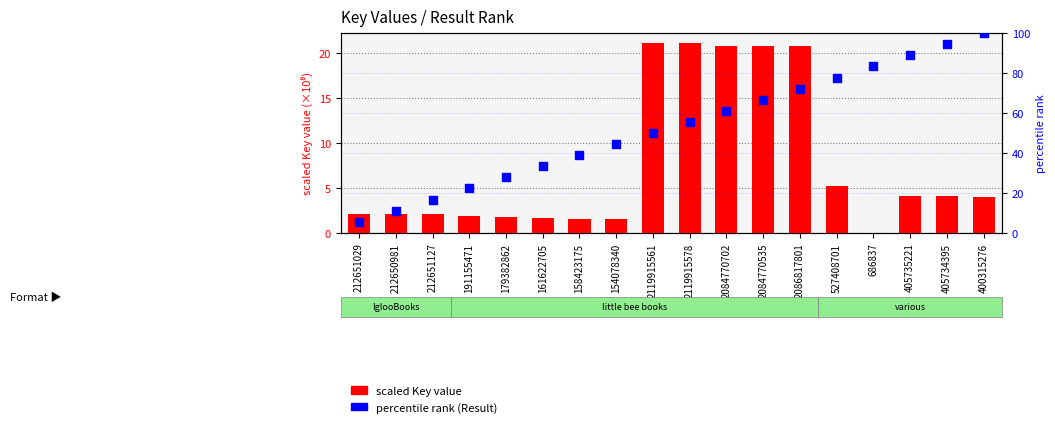

At which category is the sum across all series the highest?

400315276